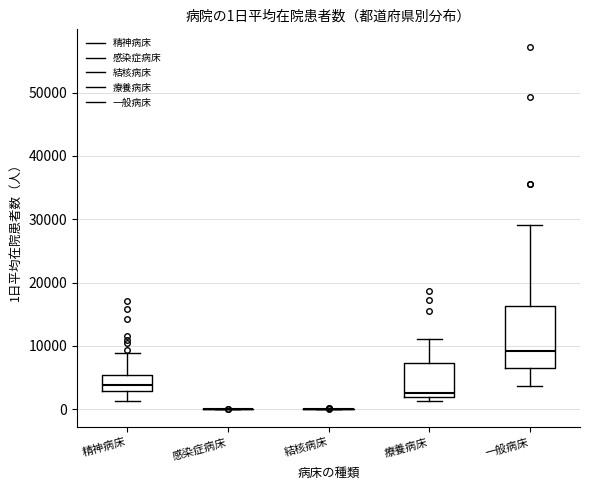

Which box is the tallest, from its lower edge to its upper edge?

一般病床